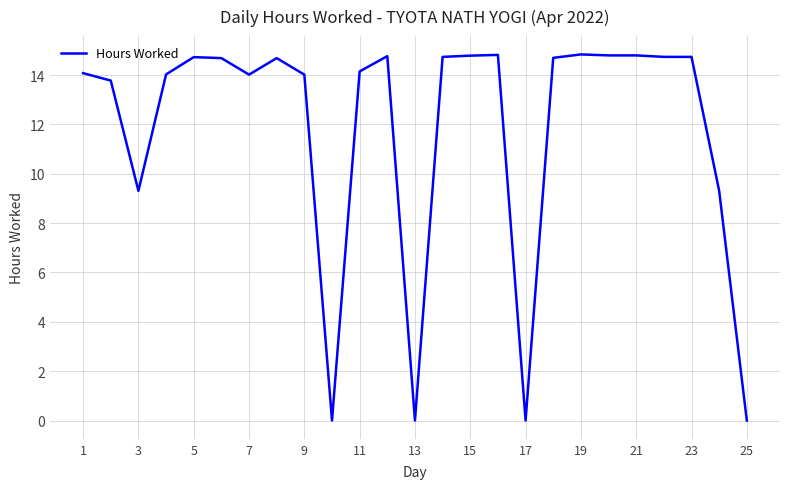

How many categories are shown in the chart?

25